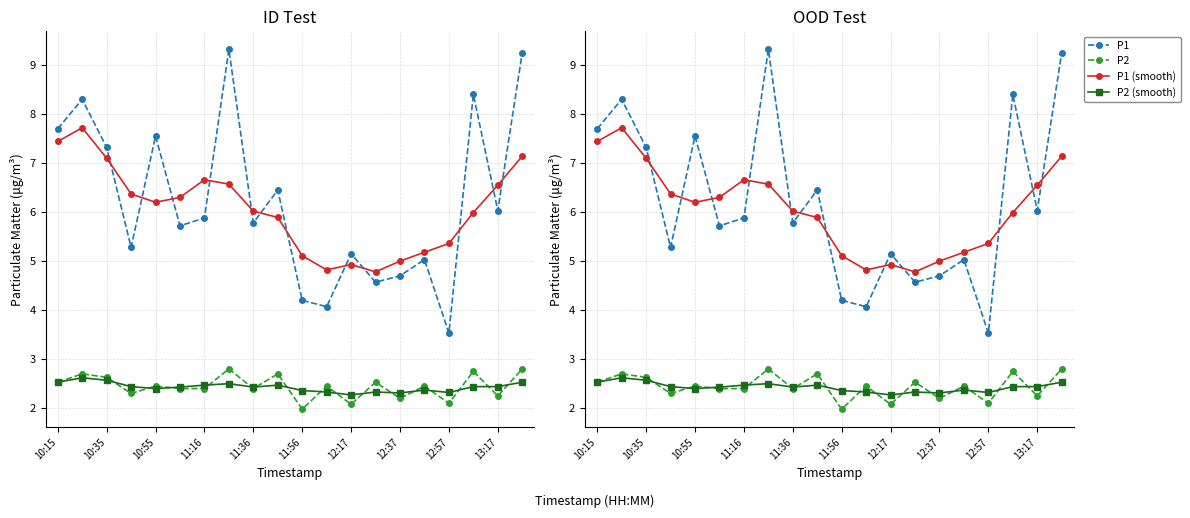

The P1 series shows 3.5 at 12:57. True or false?

True